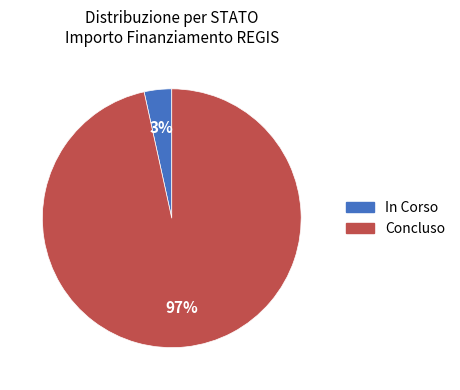

Is the sum of In Corso and Concluso greater than half?

Yes